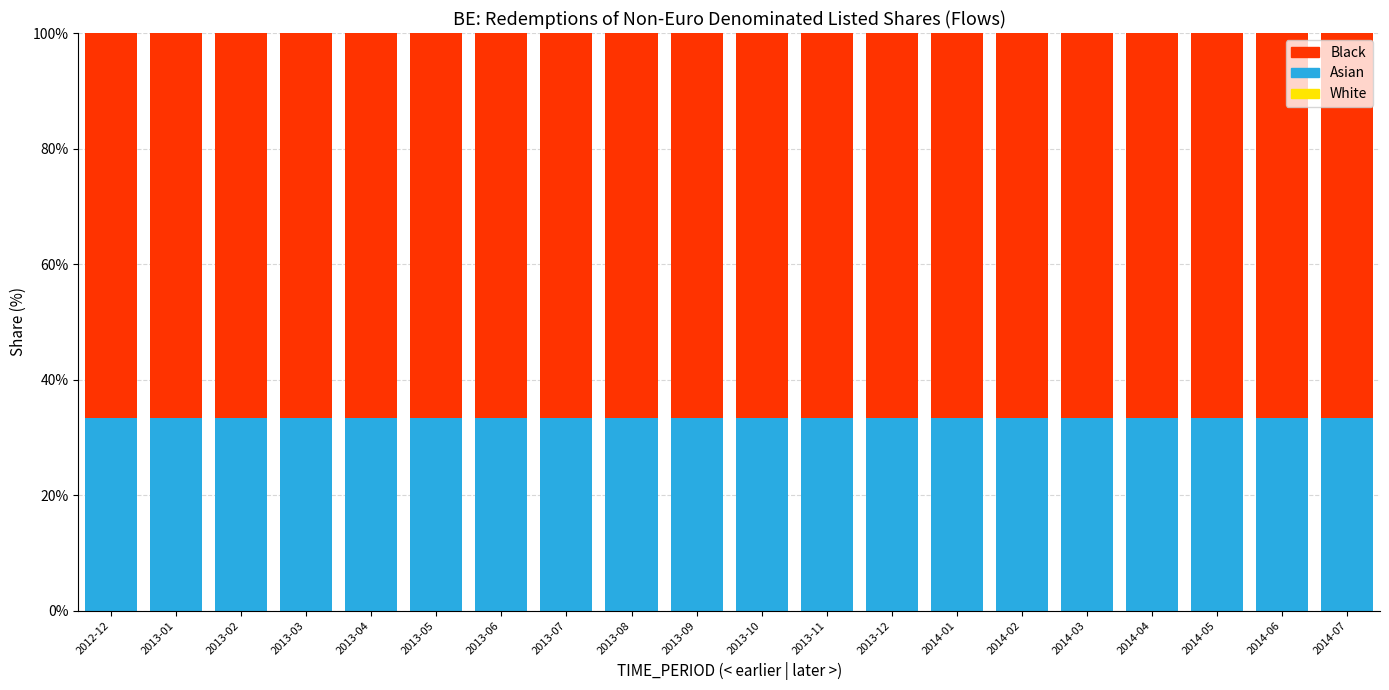

What is the total value across all series at 2014-05?

100.0